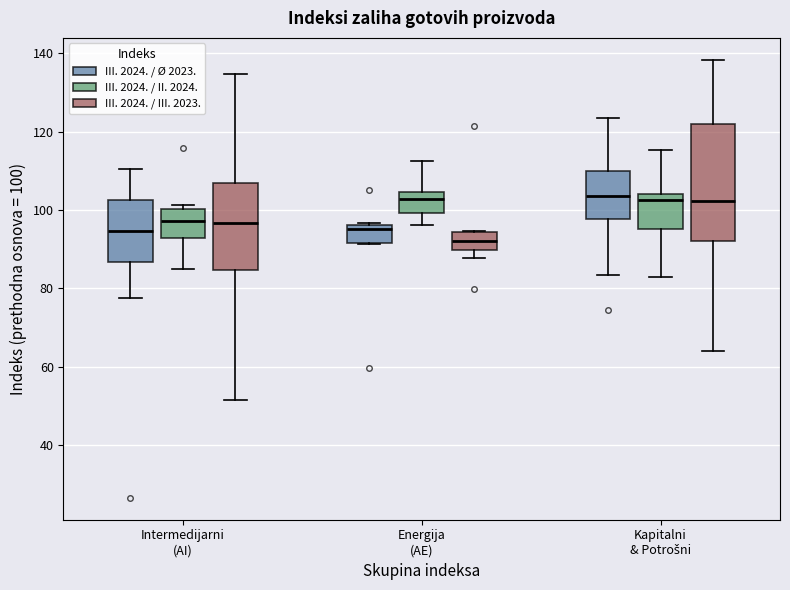

Where does the lower whisker of the box for Kapitalni & Potrošni (III. 2024. / III. 2023.) end on the y-axis? The values are not printed on the chart, so give them approximately, as read against the axis.

64